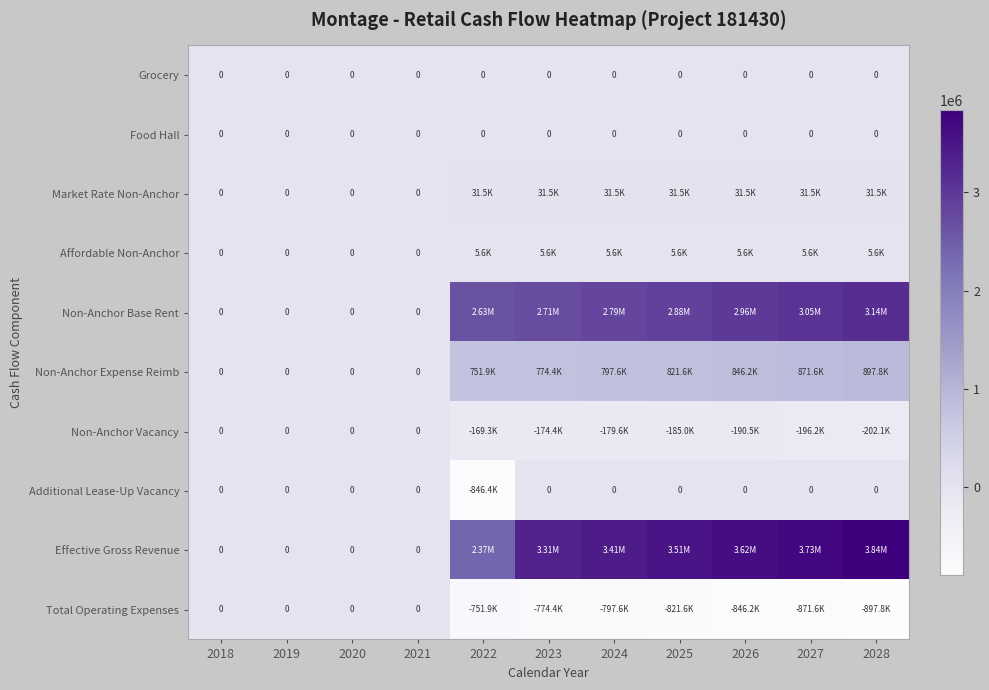

Rank the series by their maximum value, from highest to lowest.

Effective Gross Revenue, Non-Anchor Base Rent, Non-Anchor Expense Reimb, Market Rate Non-Anchor, Affordable Non-Anchor, Grocery, Food Hall, Non-Anchor Vacancy, Additional Lease-Up Vacancy, Total Operating Expenses